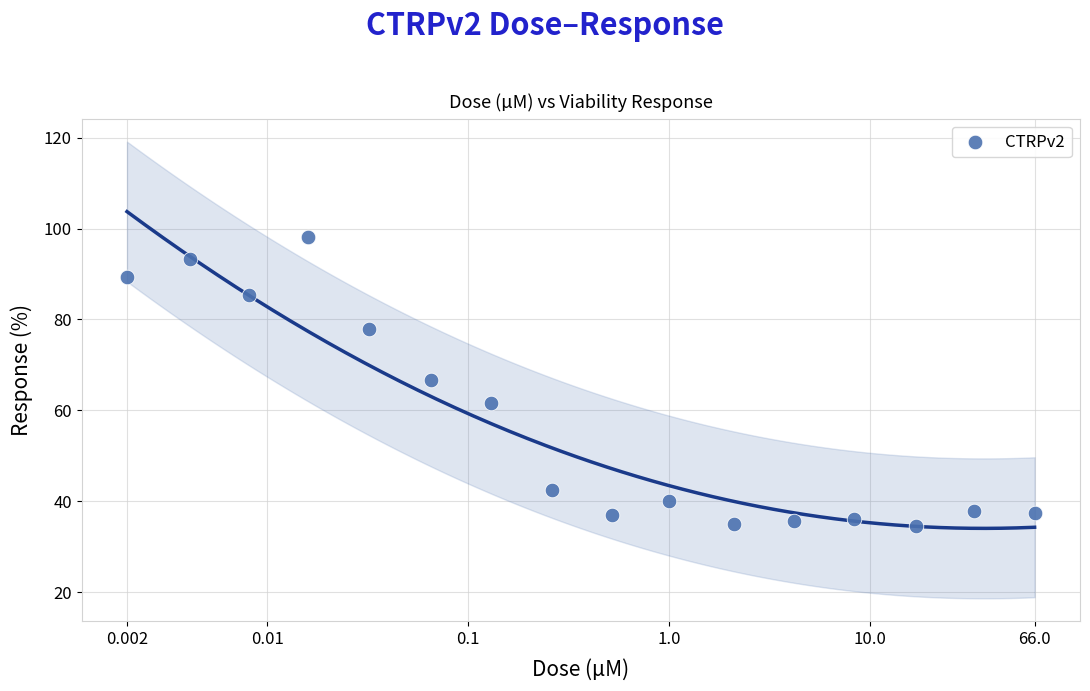

What is the range of X values (max minus min)?

4.5